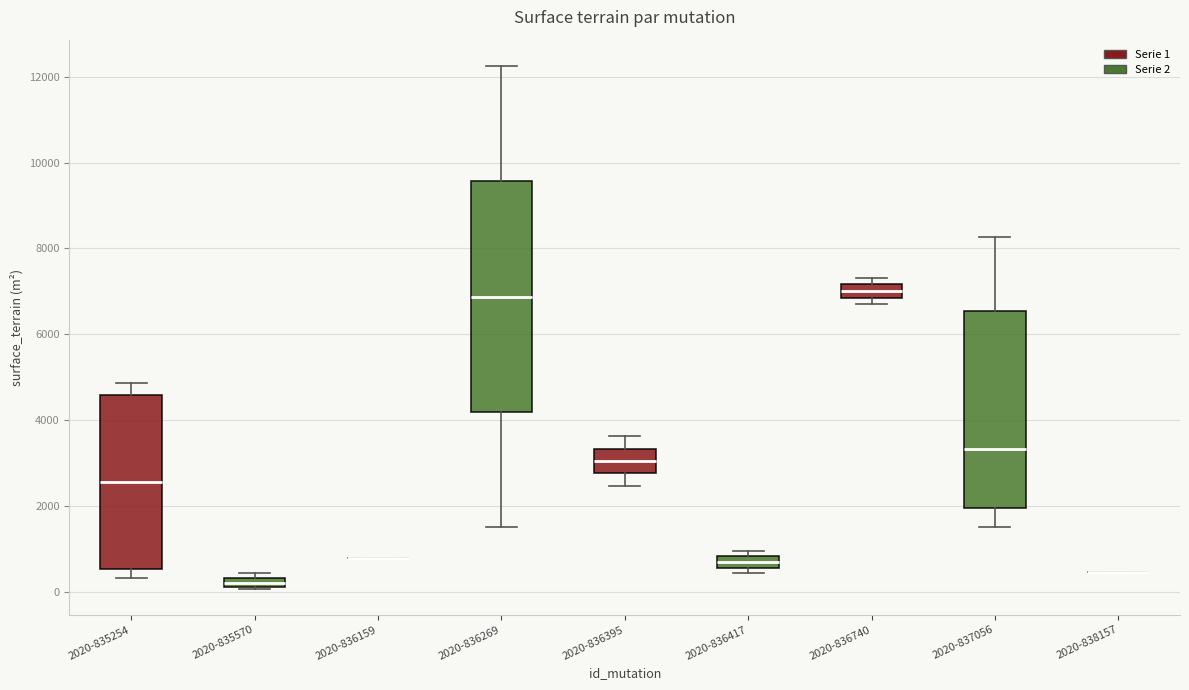

Where is the upper edge of the box for 2020-837056 on the y-axis? The values are not printed on the chart, so give them approximately, as read against the axis.

6600